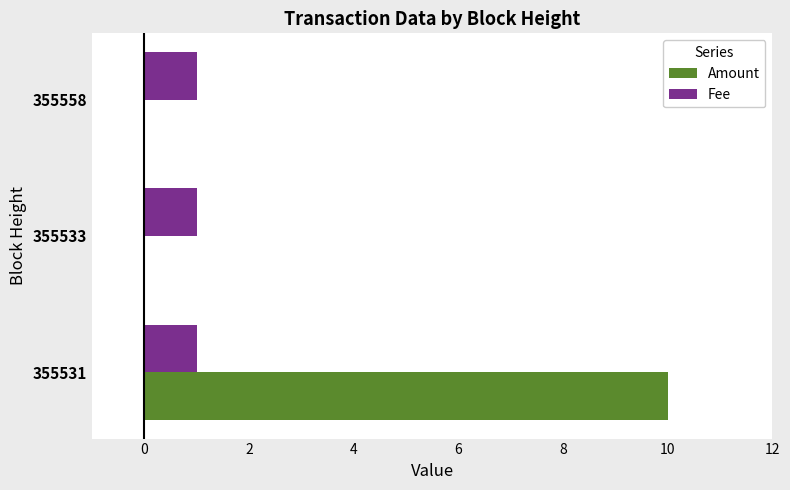

What is the average value of the Fee series?

1